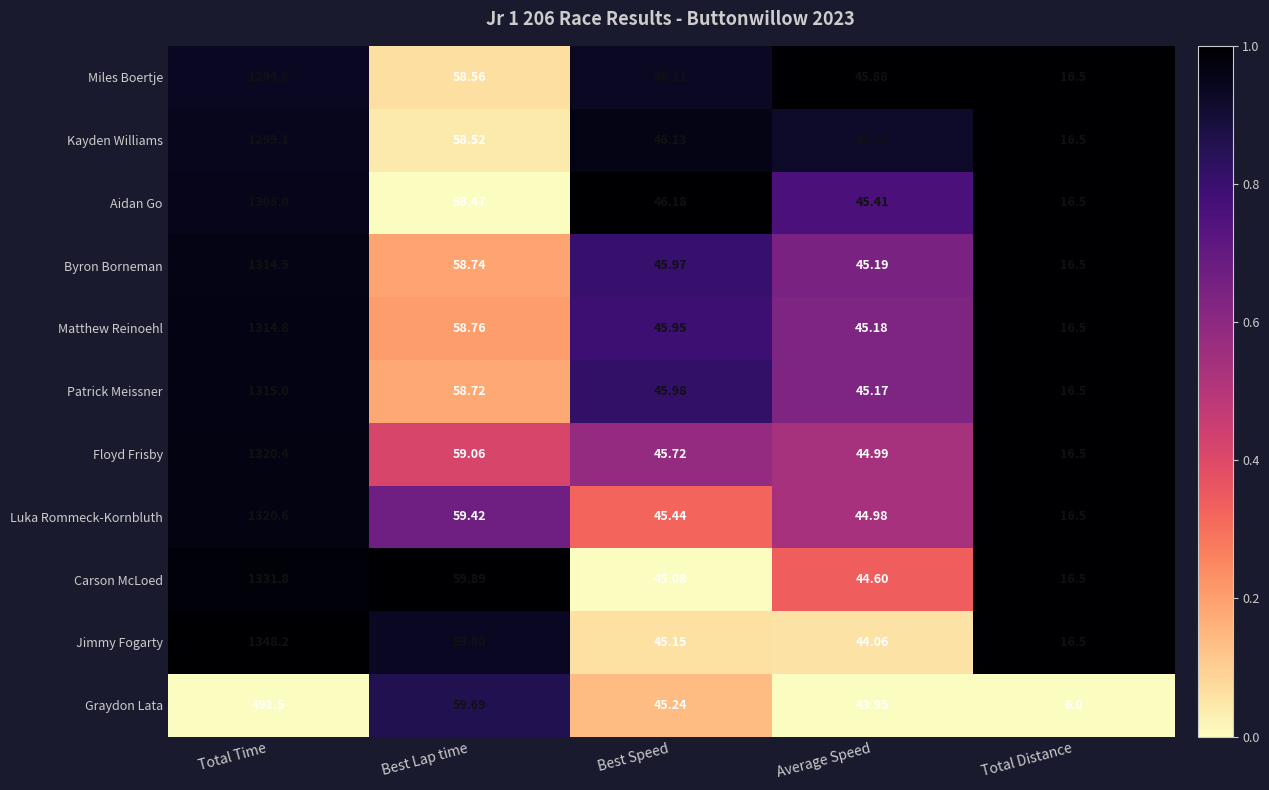

Where does the Patrick Meissner series first go above 45?

Total Time